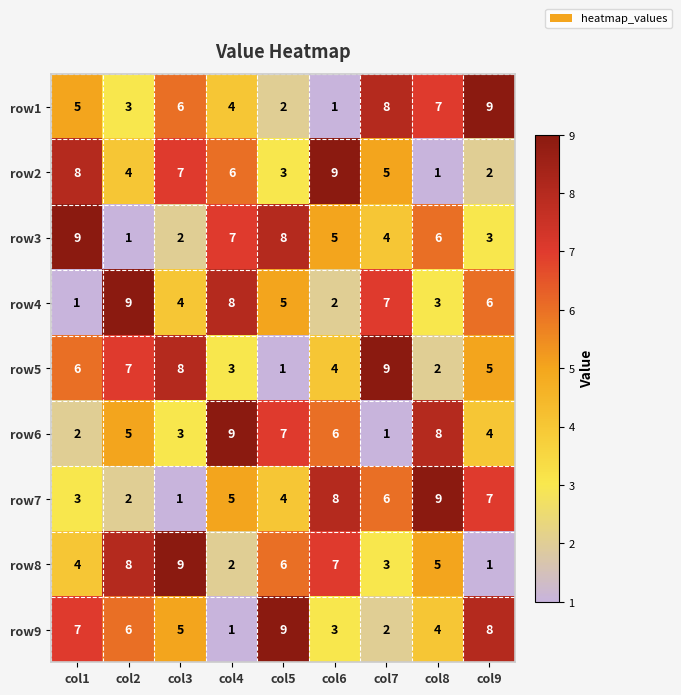

At col1, list the series in order from smallest to largest.

row4, row6, row7, row8, row1, row5, row9, row2, row3